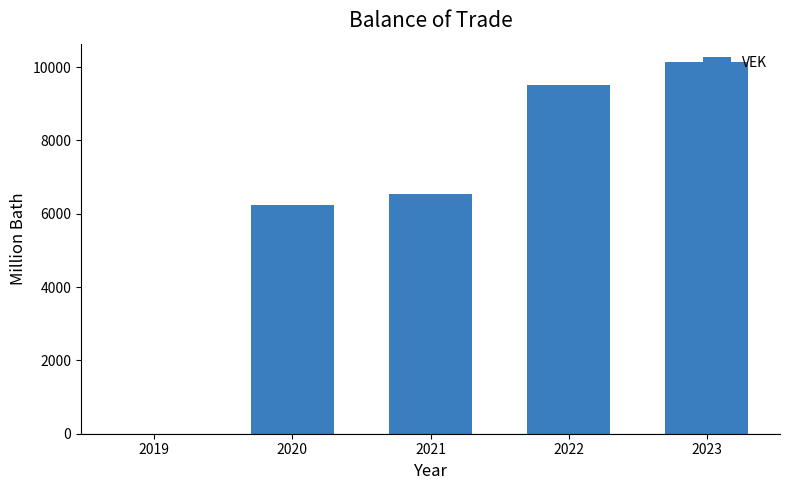

What is the ratio of the value at 2022 to the value at 2021?

1.5